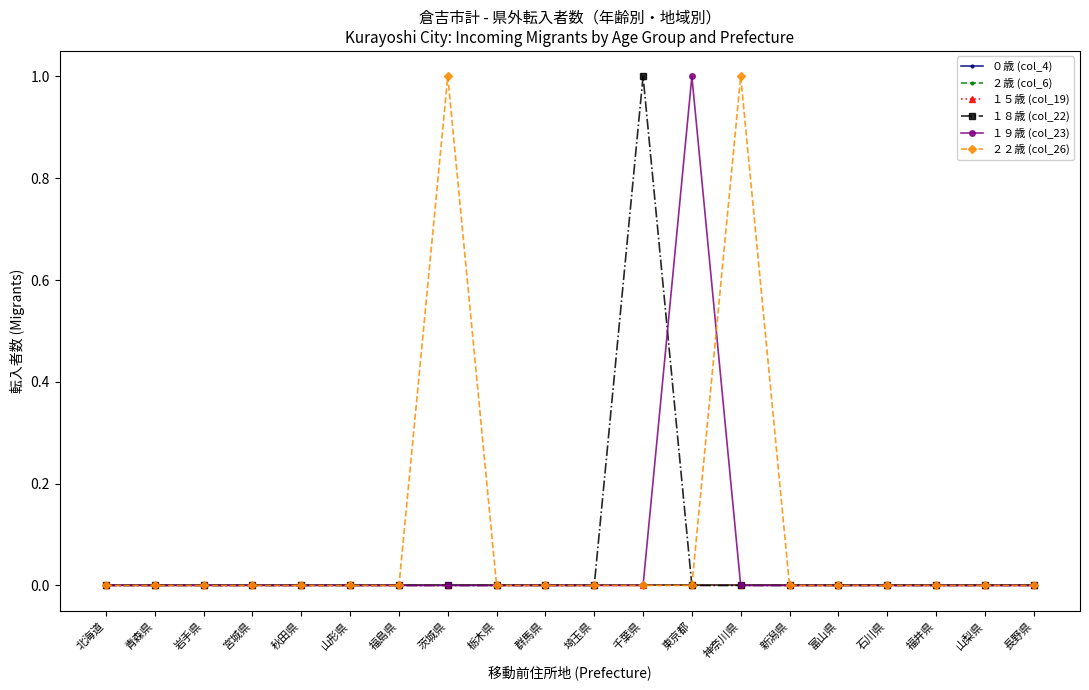

Does the chart have visible grid lines?

No